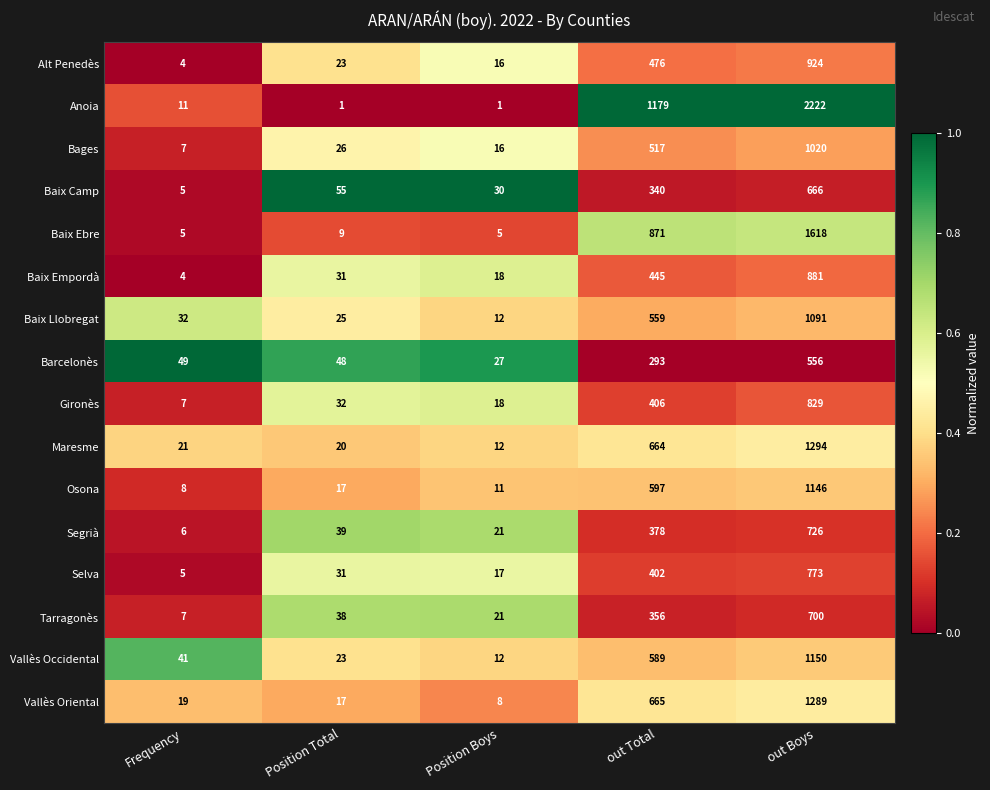

The Vallès Occidental series shows 7 at Position Boys. True or false?

False